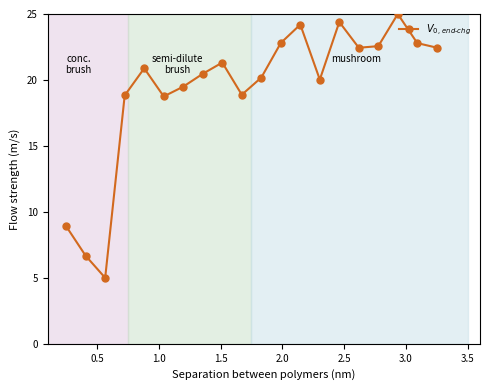

What is the value of the 16th point from the left?

22.4